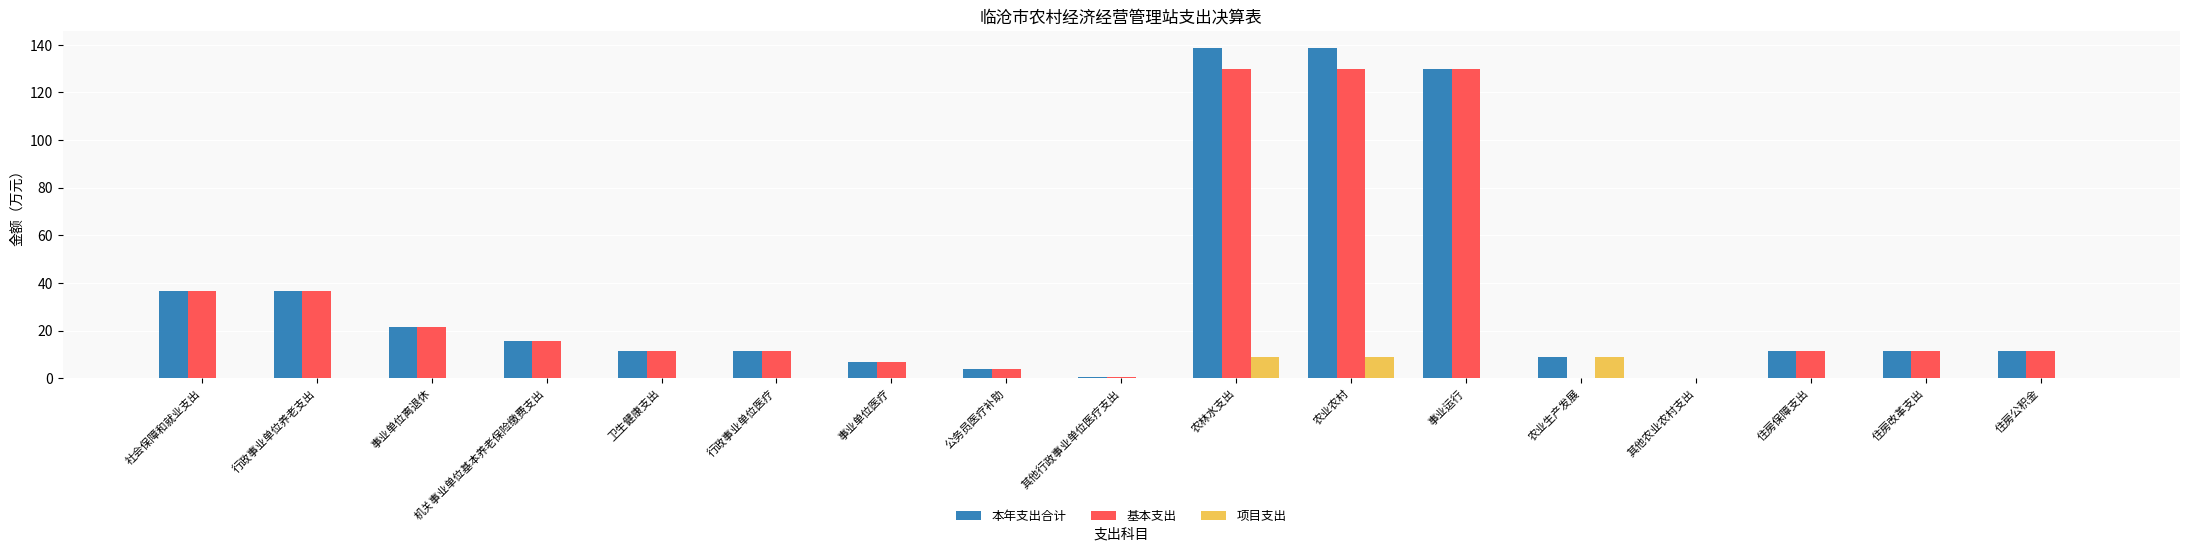

Which series changed the most between 事业运行 and 农业生产发展?

基本支出